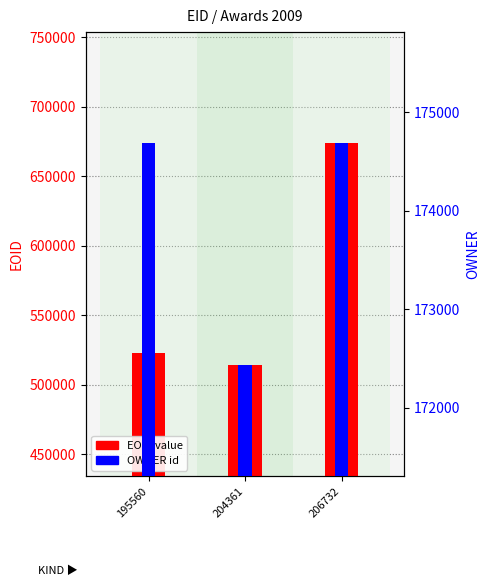

What is the value of the OWNER bar at the 1st from the left?

174686